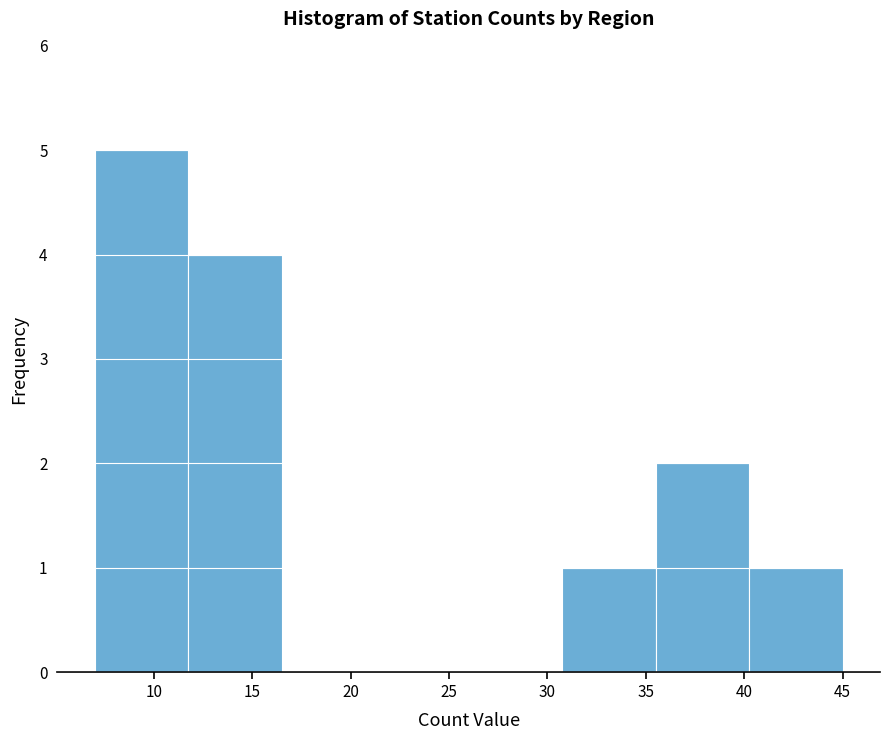

Which range on the x-axis has the tallest bar?

7.00 to 11.75